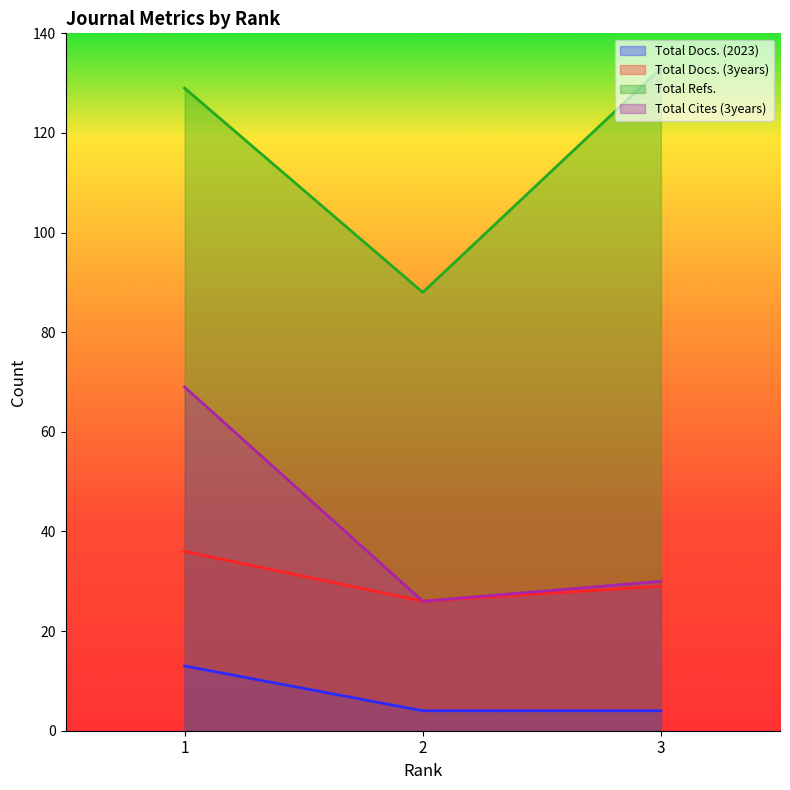

Which series has the largest range (max minus min)?

Total Refs.